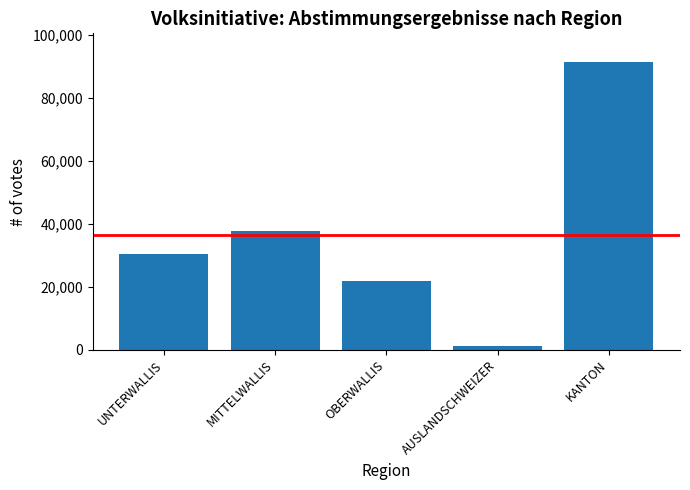

The value at UNTERWALLIS is 46865. True or false?

False